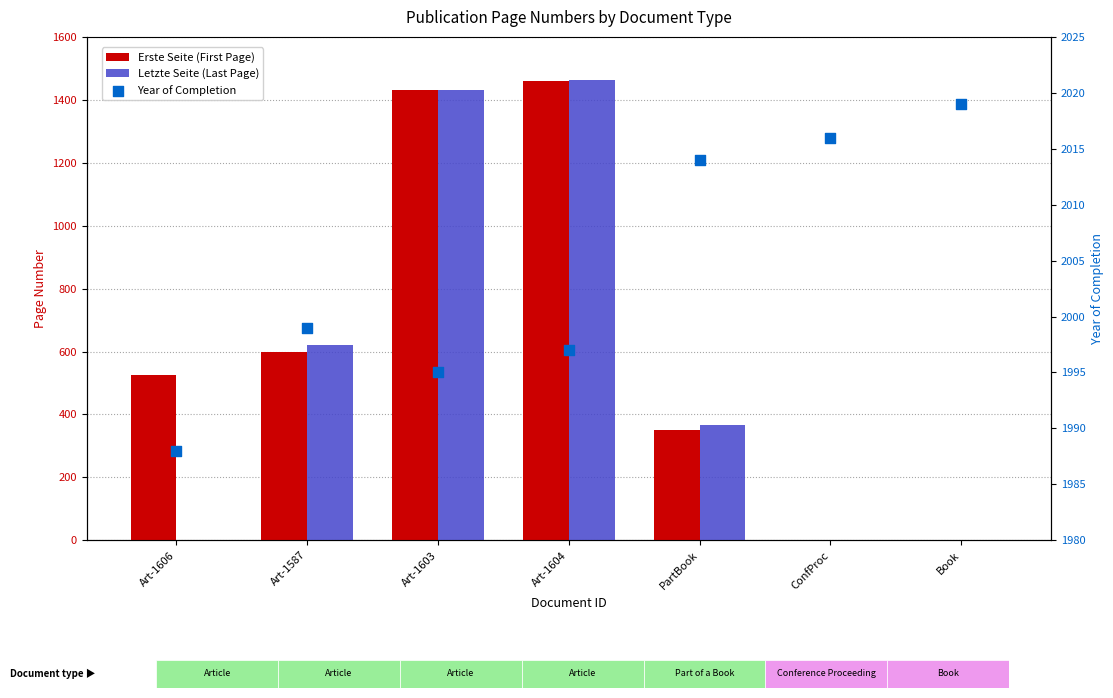

Which series has the largest total across all categories?

Year of Completion